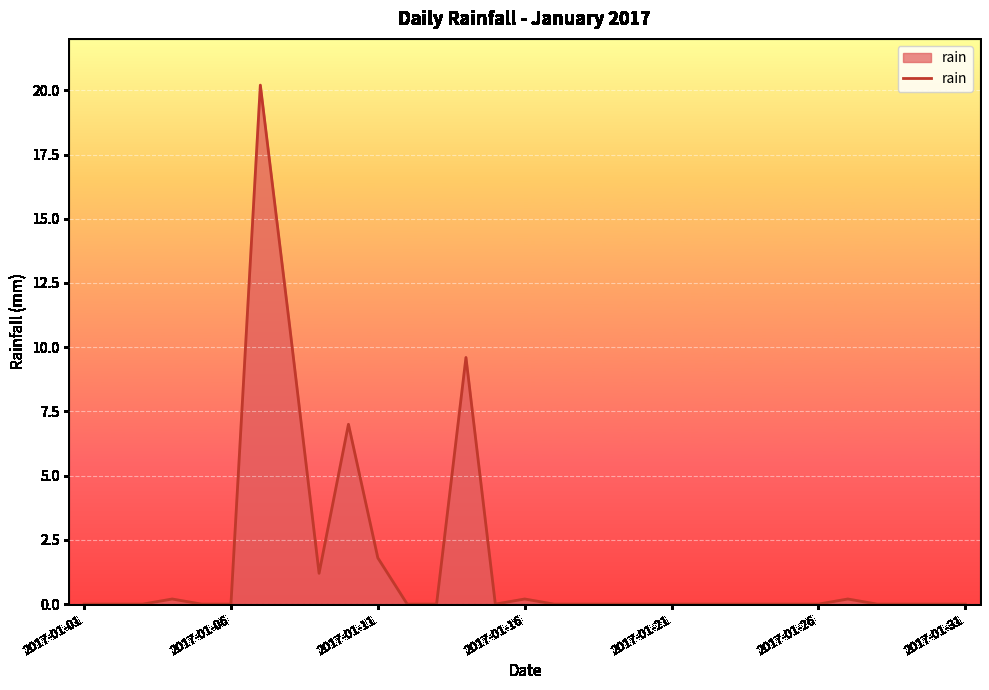

Does the chart display data point markers on the line(s)?

No